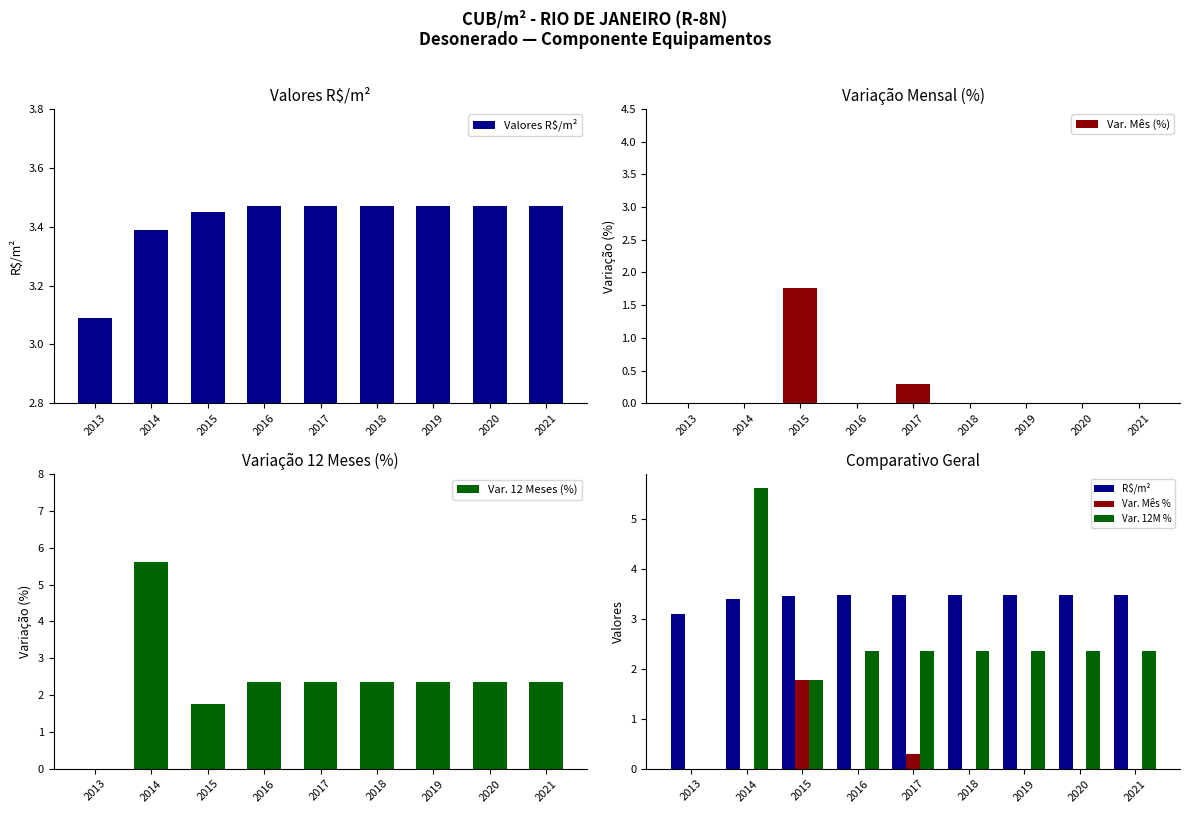

What is the total value across all series at 2018?

11.7